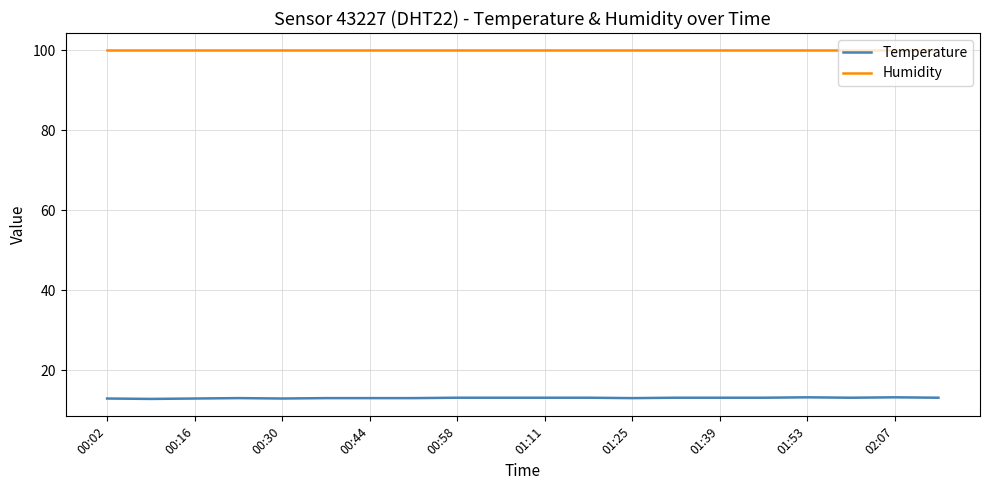

True or false: Temperature and Humidity intersect in this chart.

False